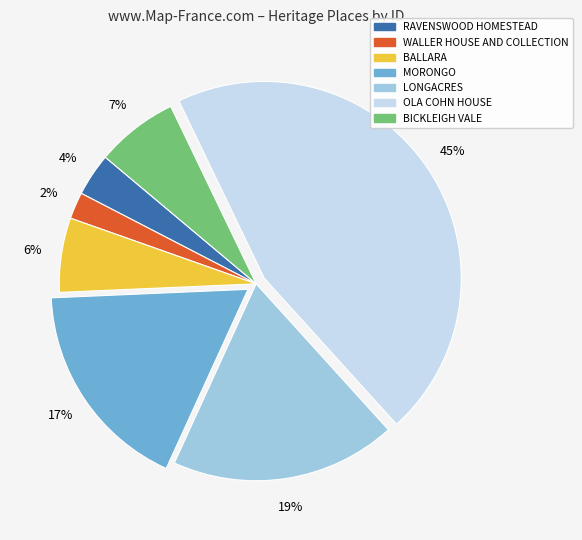

Do OLA COHN HOUSE and LONGACRES together represent more than half of the pie?

Yes